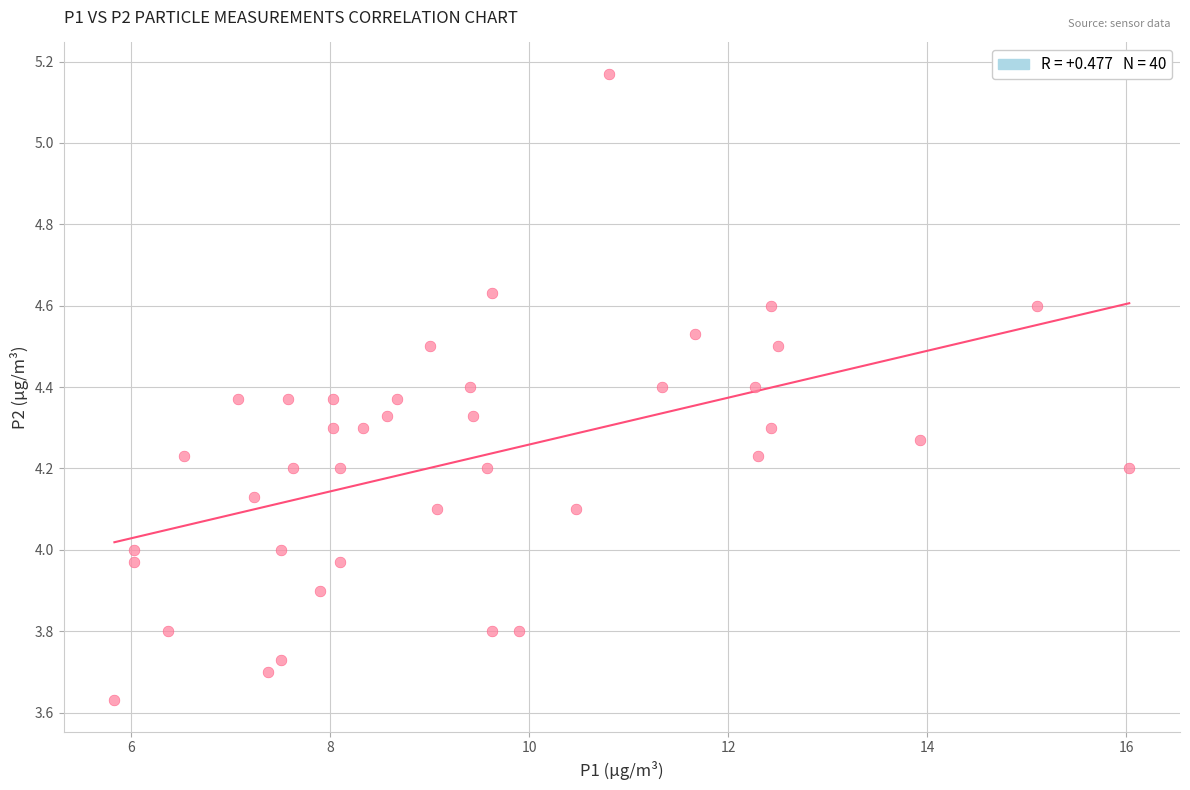

What is the range of X values (max minus min)?

10.2